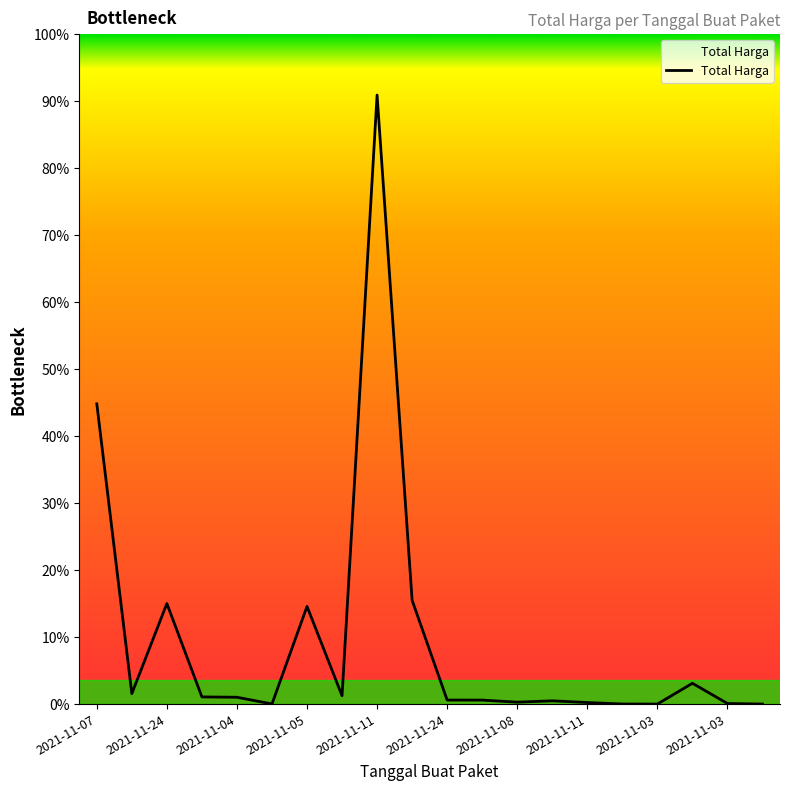

List the labels in order of value, smallest first.

16, 19, 15, 2021-11-24, 18, 14, 12, 13, 11, 10, 2021-11-11, 2021-11-05, 2021-11-11, 2021-11-24, 17, 2021-11-08, 2021-11-04, 2021-11-03, 2021-11-07, 2021-11-03